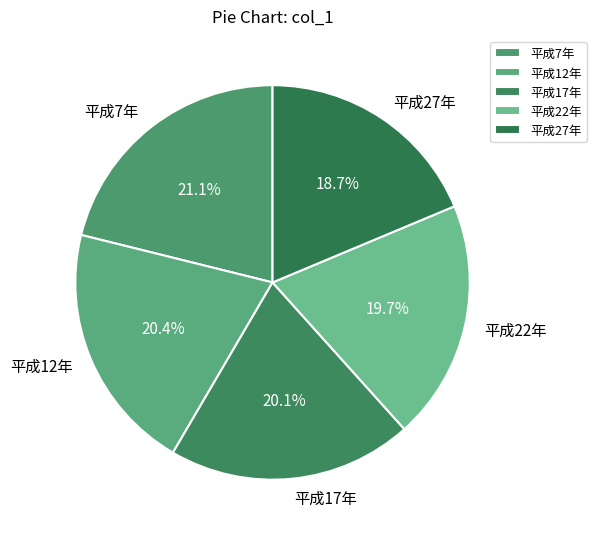

The 平成17年 slice represents 27% of the pie. True or false?

False